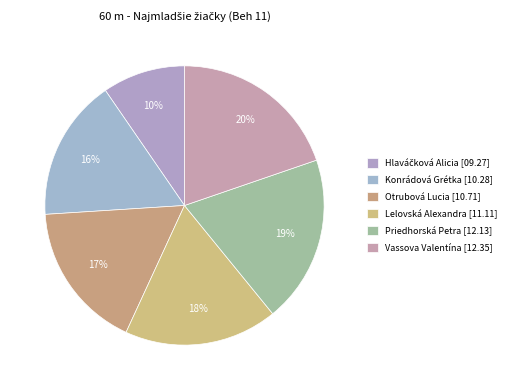

Which slice is the largest?

Vassova Valentína